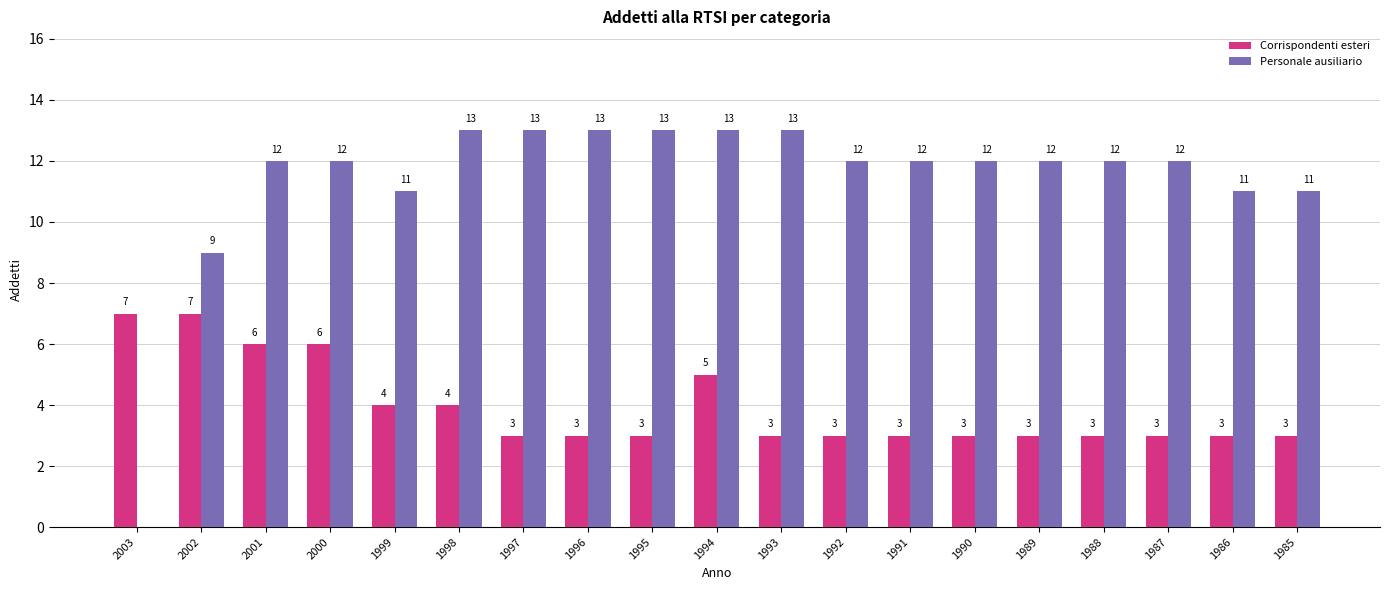

What are all the series names shown in the legend?

Corrispondenti esteri, Personale ausiliario